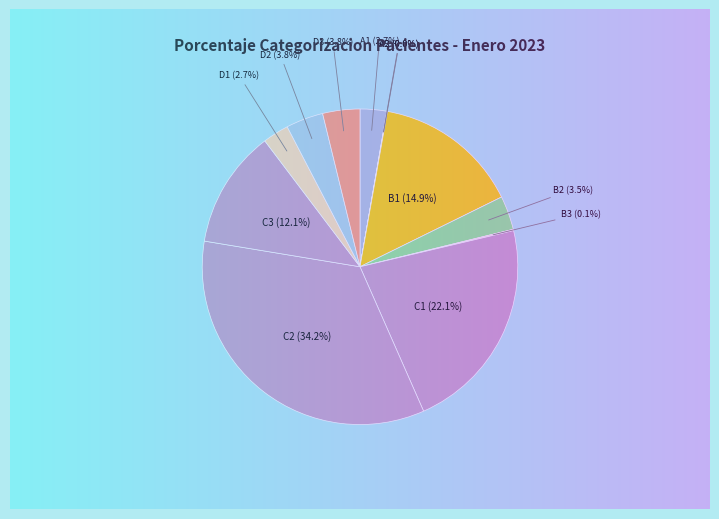

Which has a higher value, C3 or B2?

C3